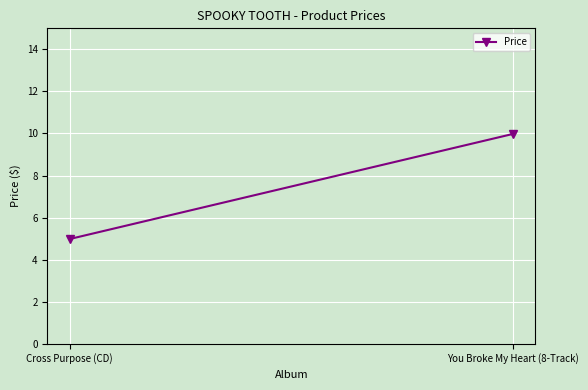

Count the number of data series in this chart.

1